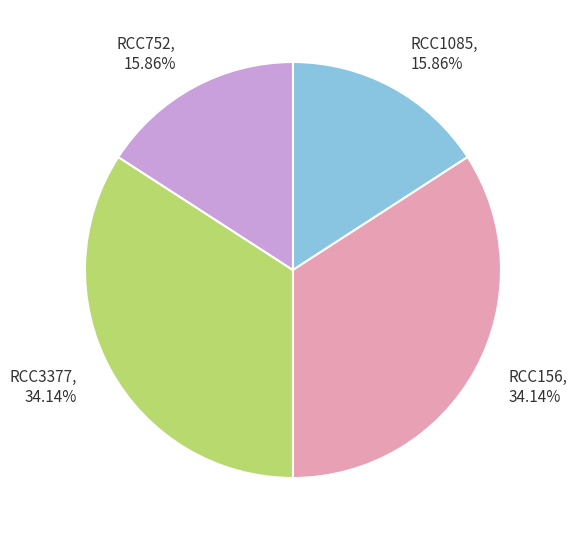

How many segments does this pie chart have?

4